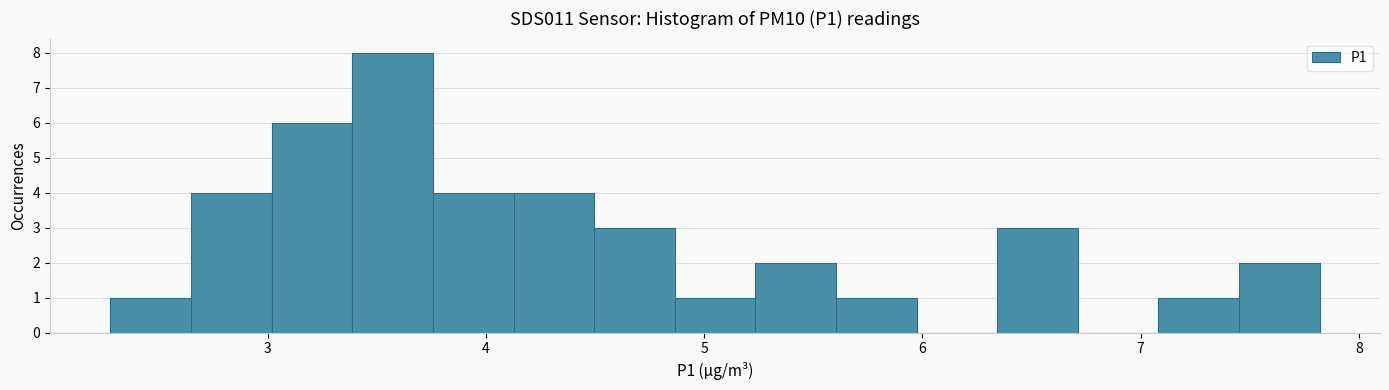

Read against the x-axis, roughly where is the centre of the tallest bar?

3.6